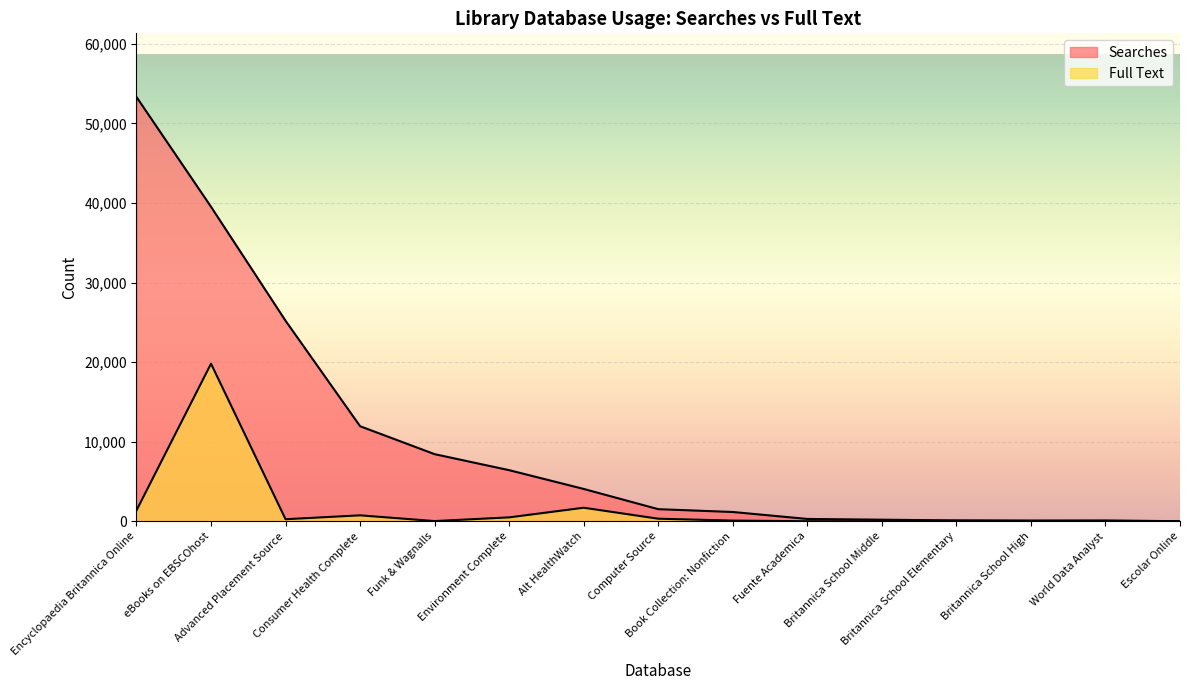

Reading left to right, extract all data points from this chart.

Searches: Encyclopaedia Britannica Online=53318	eBooks on EBSCOhost=39519	Advanced Placement Source=25192	Consumer Health Complete=11940	Funk & Wagnalls=8429	Environment Complete=6416	Alt HealthWatch=4058	Computer Source=1516	Book Collection: Nonfiction=1162	Fuente Academica=288	Britannica School Middle=193	Britannica School Elementary=102	Britannica School High=90	World Data Analyst=89	Escolar Online=5
Full Text: Encyclopaedia Britannica Online=1360	eBooks on EBSCOhost=19802	Advanced Placement Source=254	Consumer Health Complete=742	Funk & Wagnalls=21	Environment Complete=486	Alt HealthWatch=1697	Computer Source=318	Book Collection: Nonfiction=82	Fuente Academica=0	Britannica School Middle=6	Britannica School Elementary=62	Britannica School High=28	World Data Analyst=47	Escolar Online=12